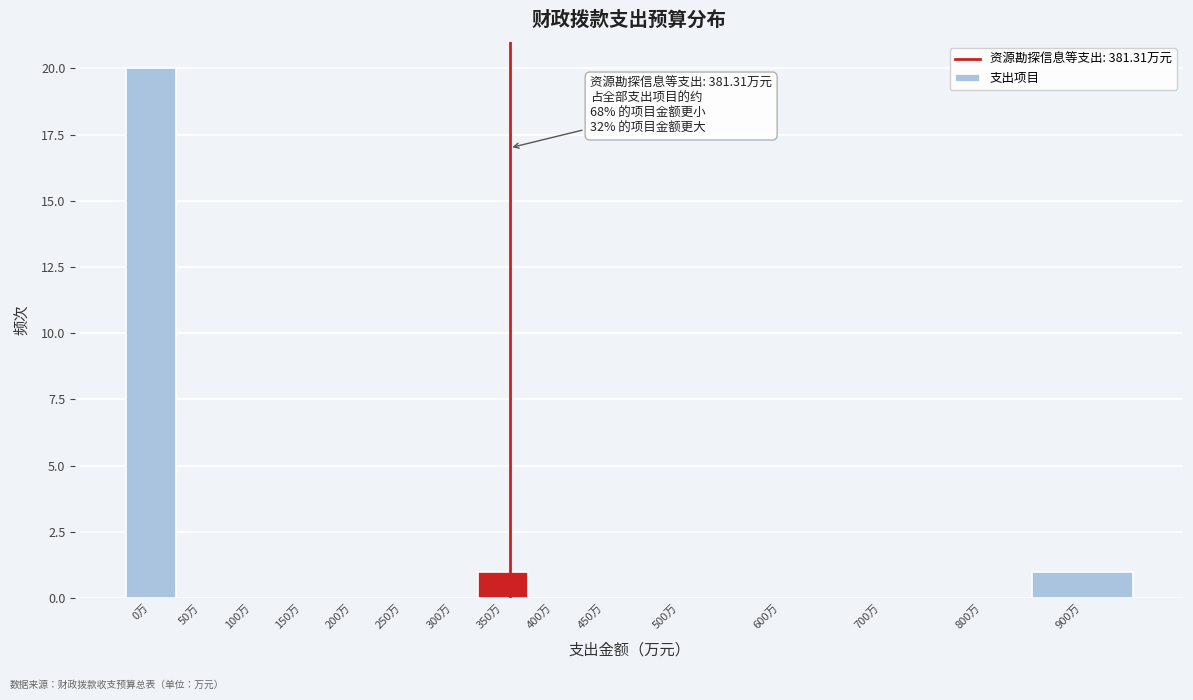

Reading left to right, what are all the values shown in this chart?

0万=20	50万=0	100万=0	150万=0	200万=0	250万=0	300万=0	350万=1	400万=0	450万=0	500万=0	600万=0	700万=0	800万=0	900万=1